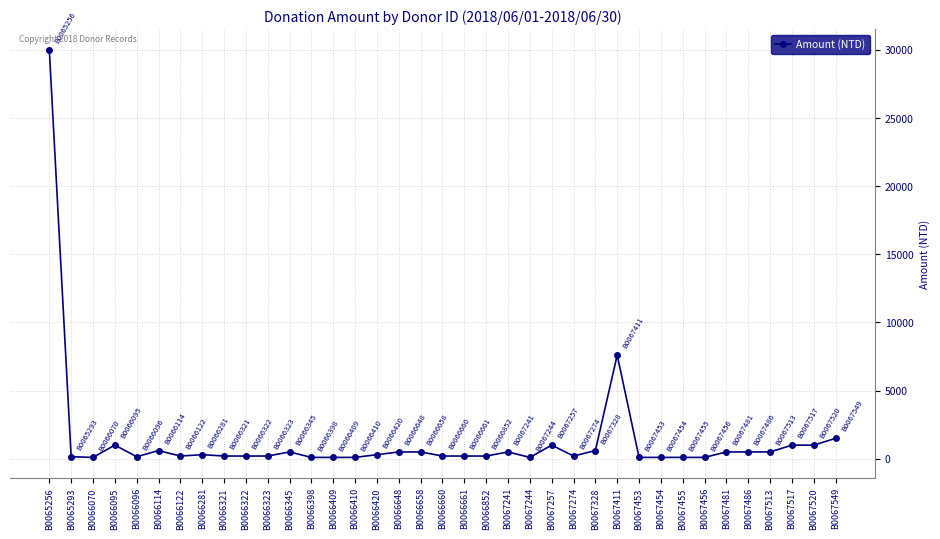

What is the maximum value shown in the chart?

30000